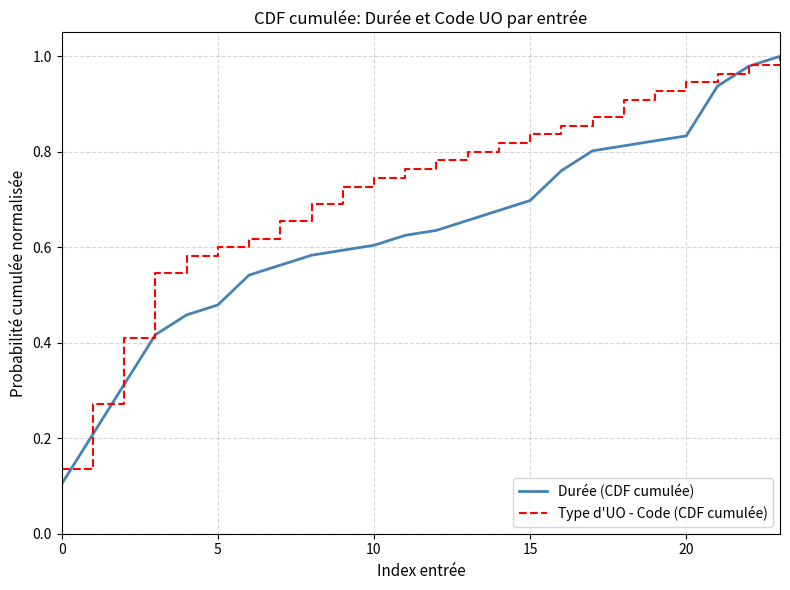

Which series has the widest spread of values?

Durée (CDF cumulée)